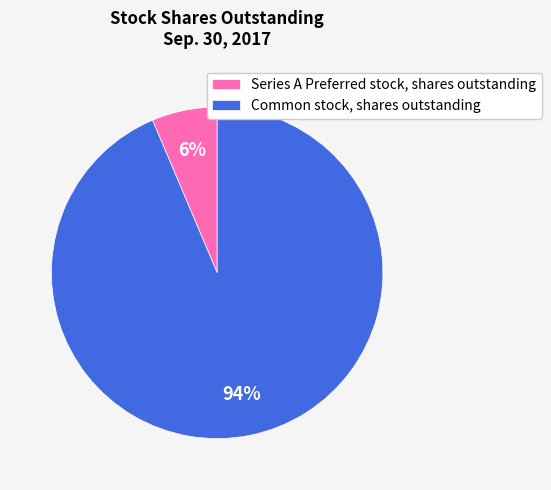

Rank the categories by value from highest to lowest.

Common stock, shares outstanding, Series A Preferred stock, shares outstanding